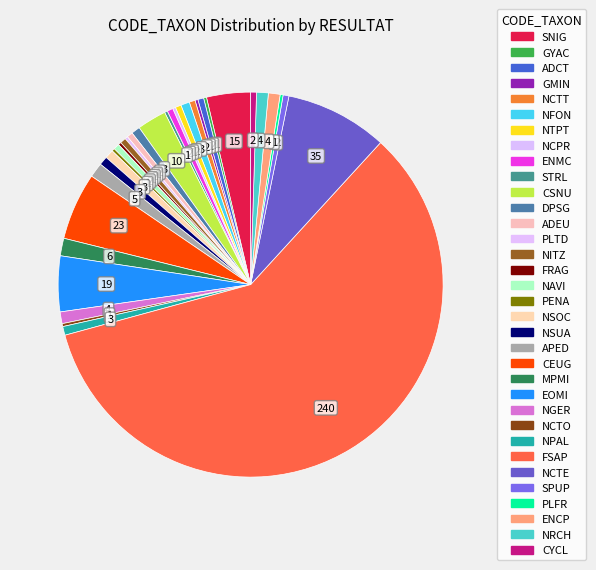

Which category has the smallest portion of the pie?

GYAC